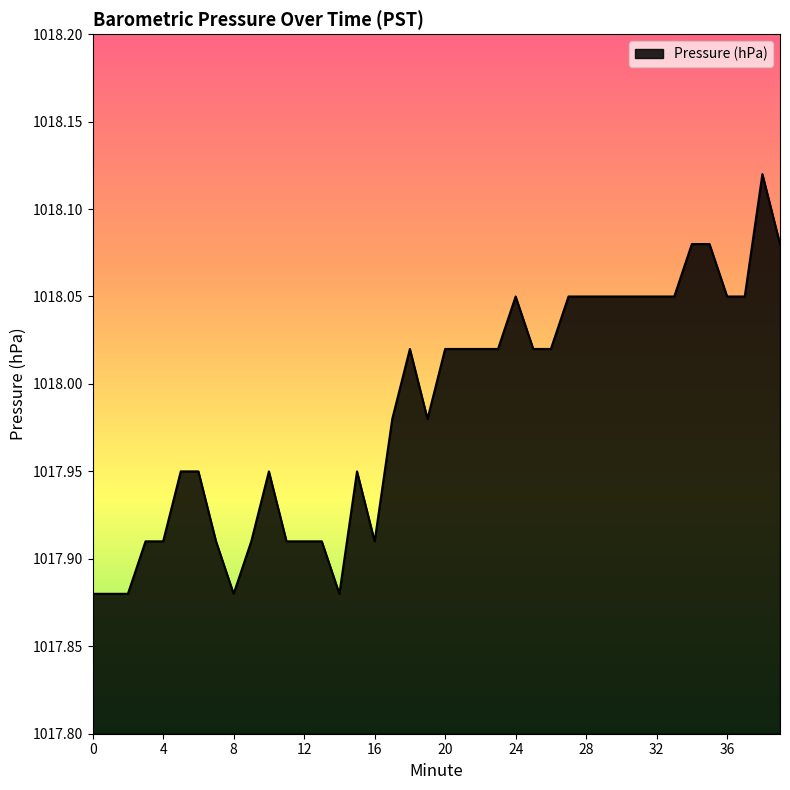

Where does the data first go above 1018?

18